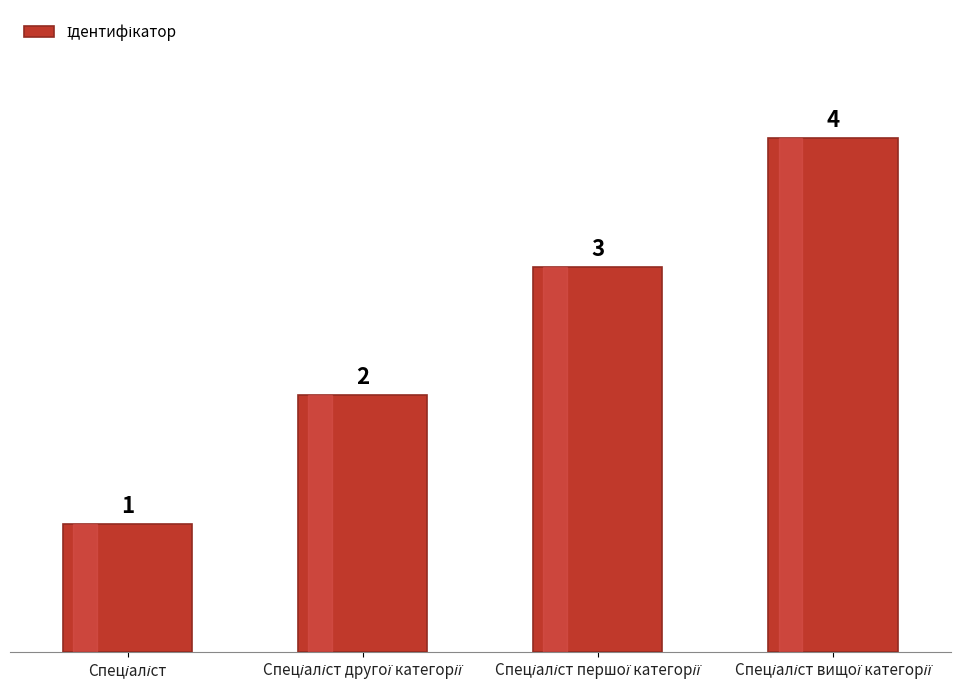

Are the bars grouped side by side (vs. stacked)?

No